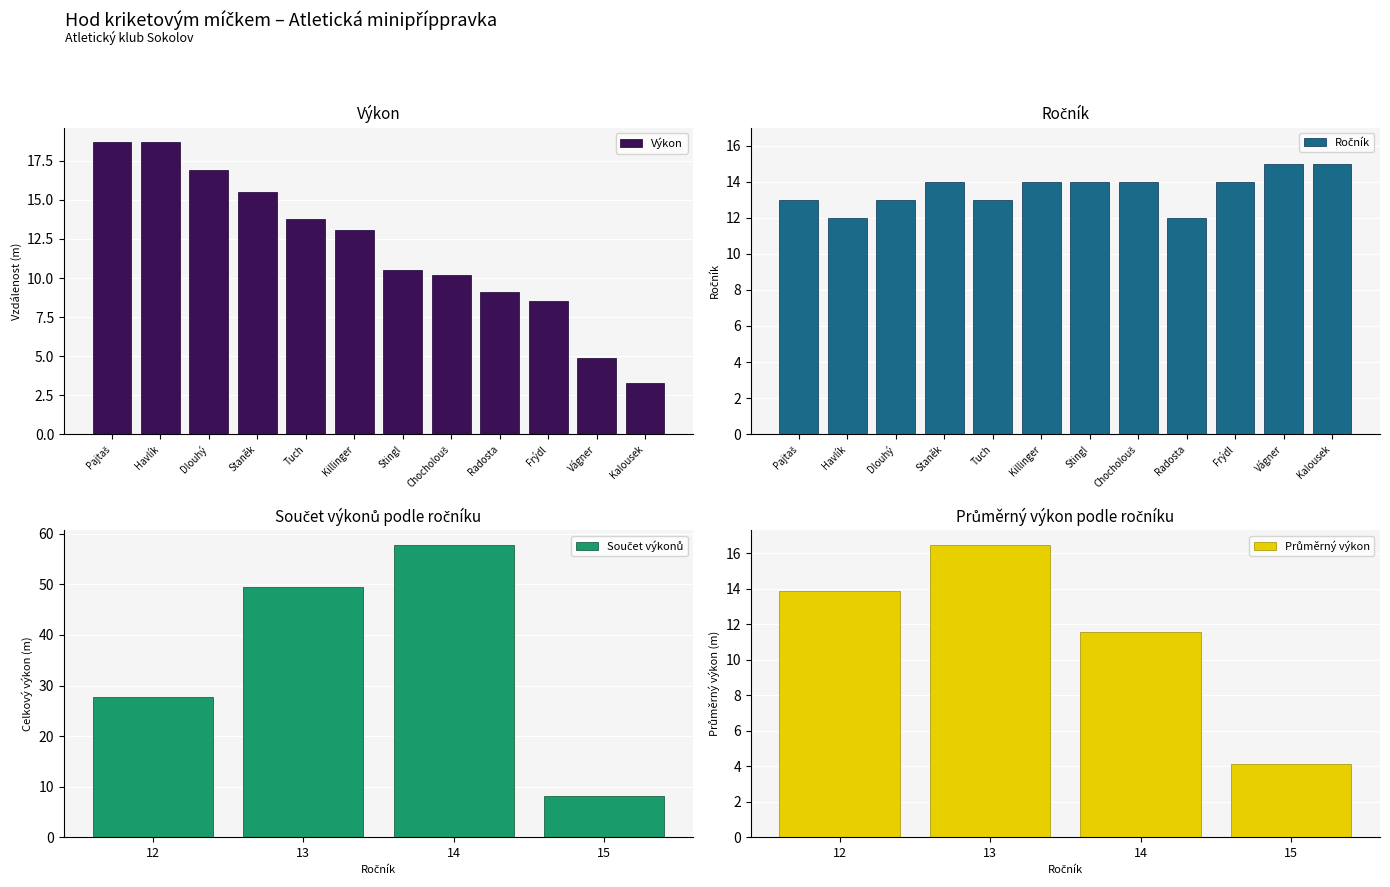

Reading left to right, what are all the values shown in this chart?

18.7	18.7	16.9	15.5	13.8	13.1	10.5	10.2	9.1	8.5	4.9	3.3